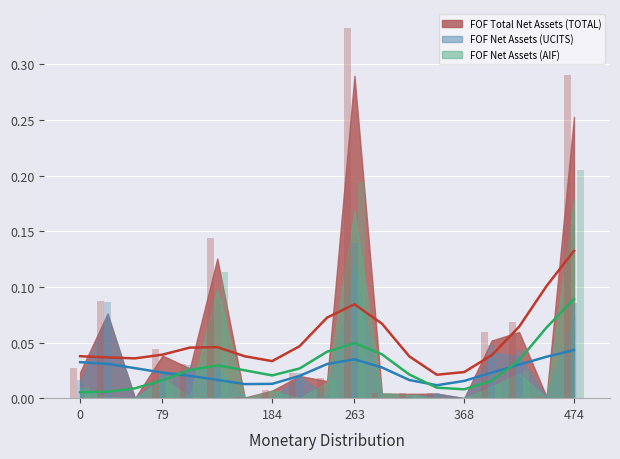

Count the number of categories in the chart.

19